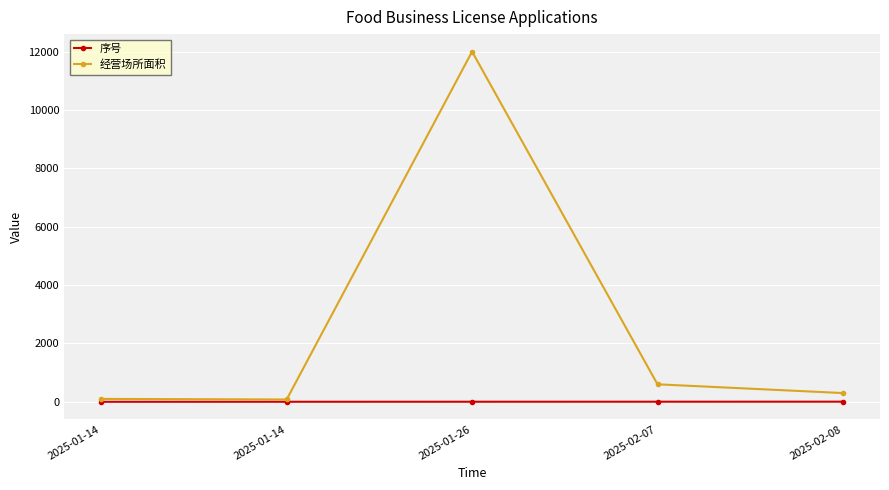

Is this an area chart (filled region under the line)?

No